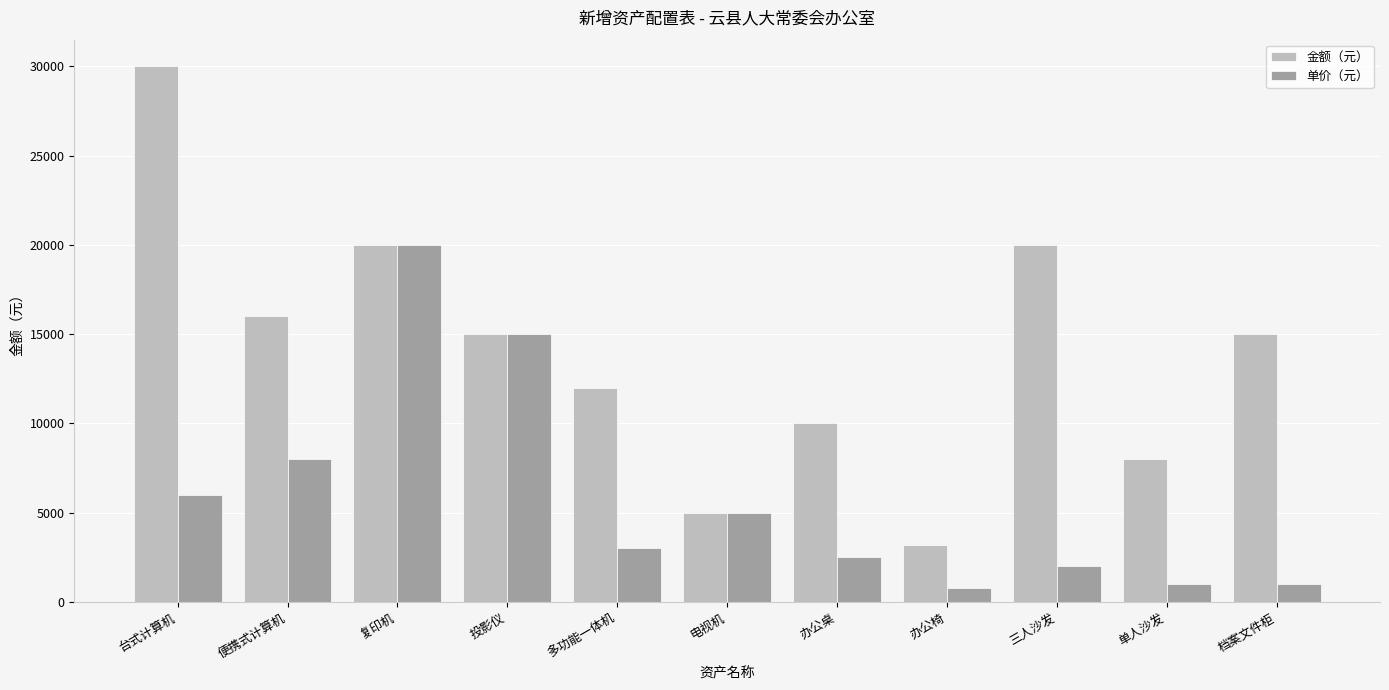

List the series in order of their peak value, highest first.

金额（元）, 单价（元）